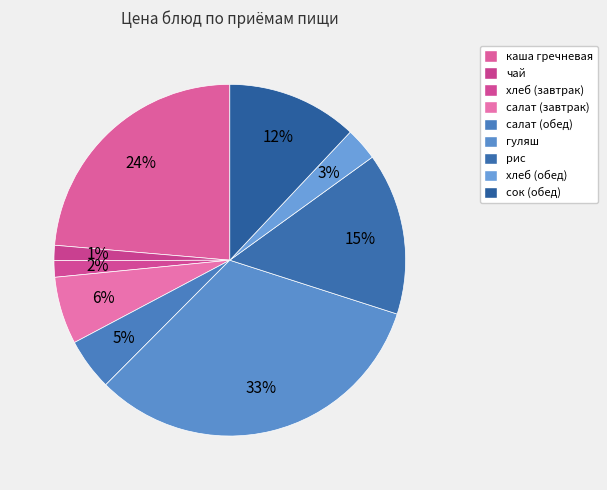

How many slices are in this pie chart?

9